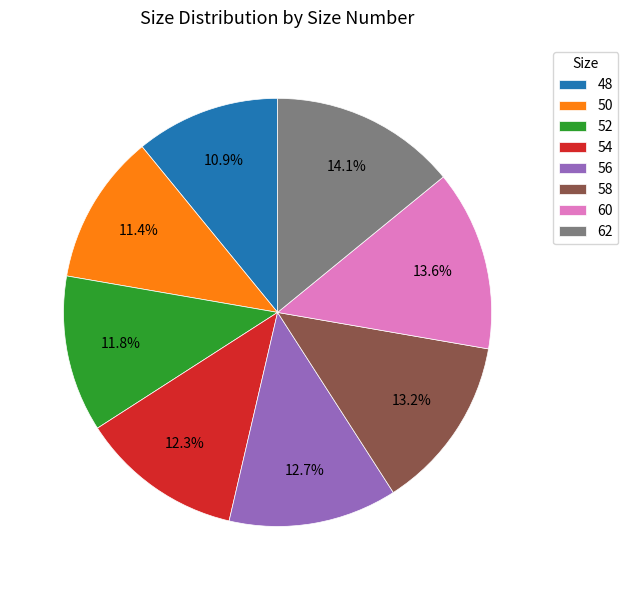

Count the number of slices in the pie.

8